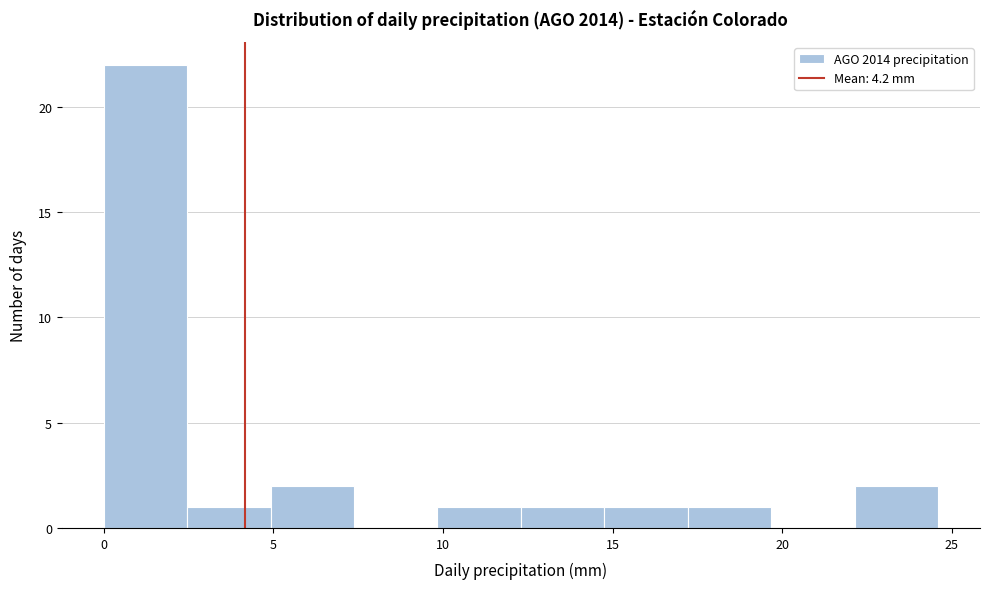

Reading left to right, transcribe this chart: for each bar, give the range it covers on the x-axis and its height. Neither the bar edges nor the heights are printed on the chart, so give them approximately, as read against the axes.

0.0 to 2.5: 22
2.5 to 5.0: 1
5.0 to 7.5: 2
7.5 to 10.0: 0
10.0 to 12.5: 1
12.5 to 15.0: 1
15.0 to 17.0: 1
17.0 to 19.5: 1
19.5 to 22.0: 0
22.0 to 24.5: 2